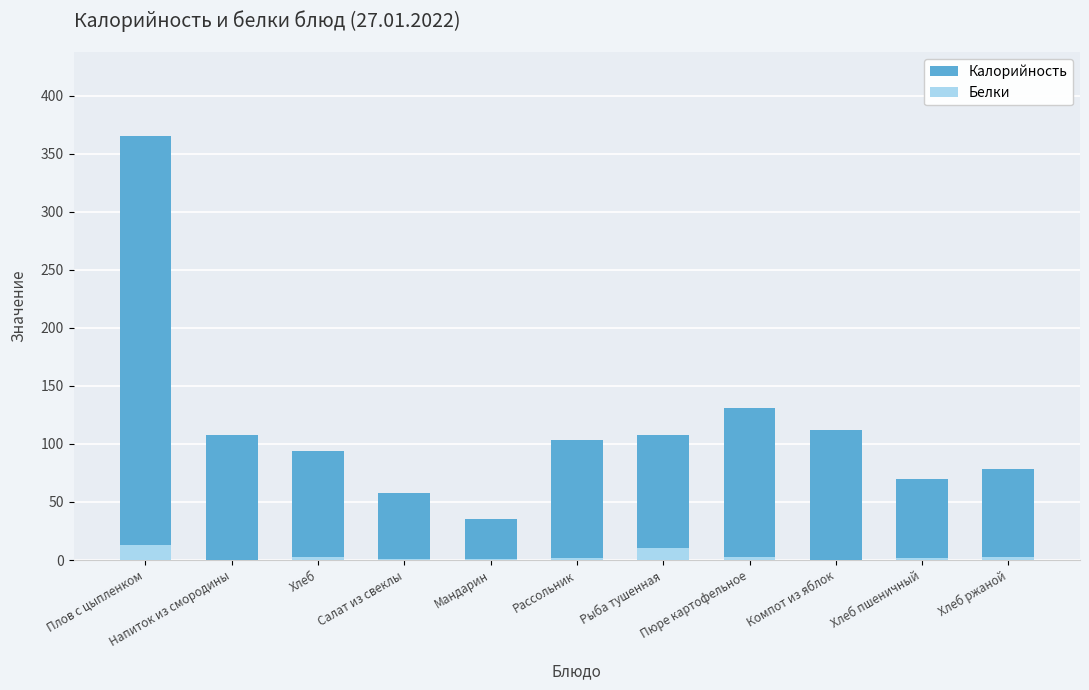

What is the label of the 8th bar from the left?

Пюре картофельное